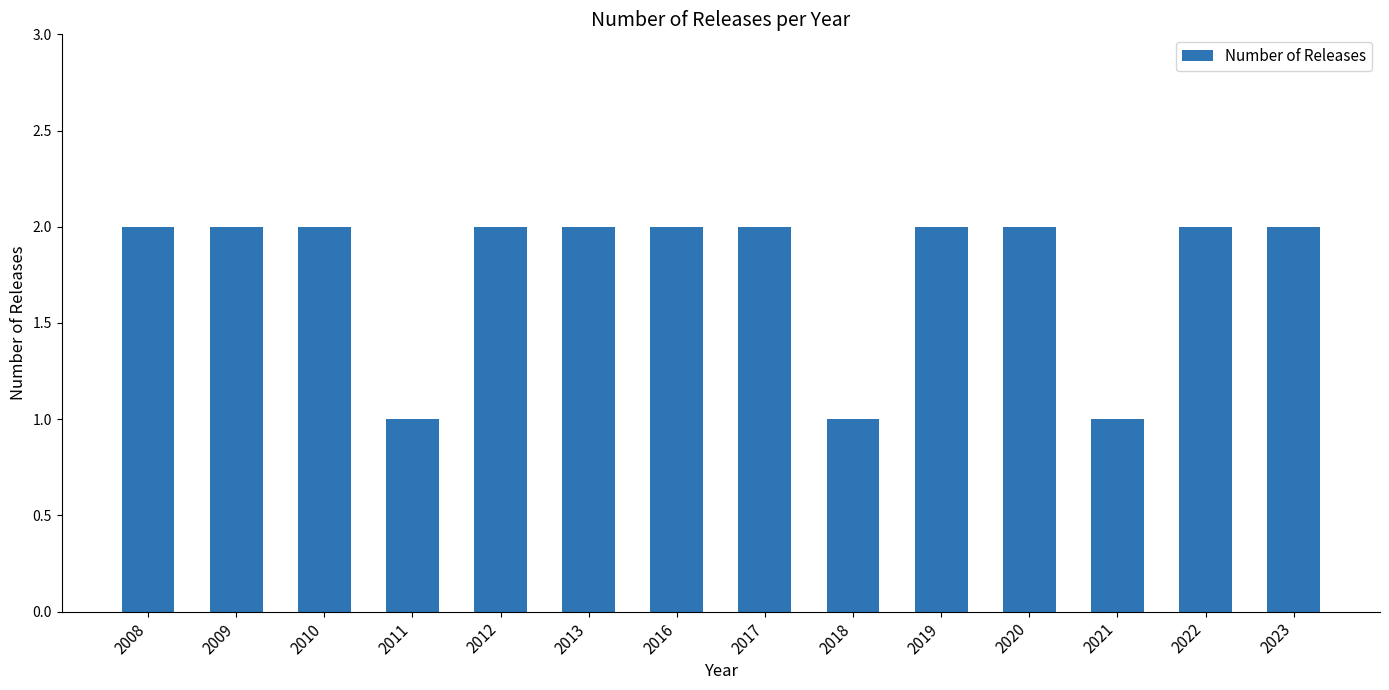

The value at 2017 is 3. True or false?

False